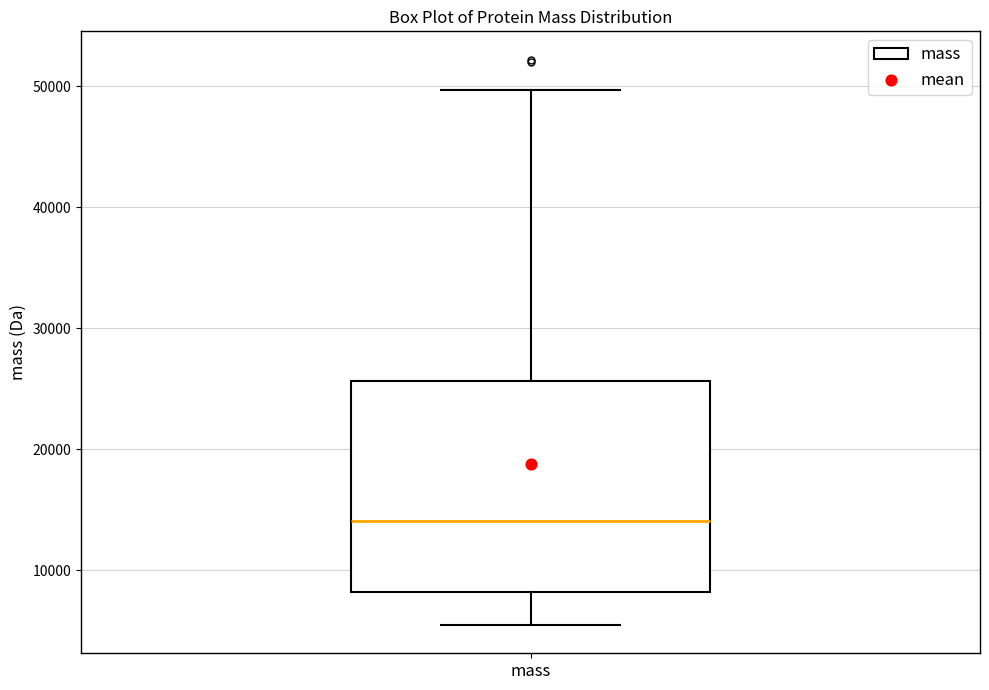

Transcribe this box plot: give where the median line is, the range the box spans, and where the two whiskers end, as read against the y-axis. The values are not printed on the chart, so give them approximately, as read against the axis.

median 14000, box 8000 to 26000, whiskers 5000 to 50000